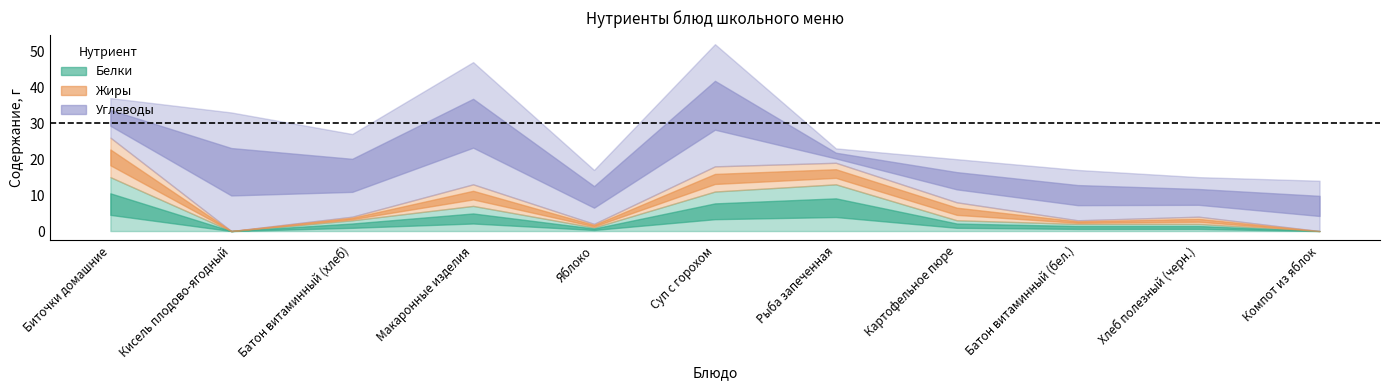

Reading left to right, what are all the values shown in this chart?

Белки: Биточки домашние=15	Кисель плодово-ягодный=0	Батон витаминный (хлеб)=3	Макаронные изделия=7	Яблоко=1	Суп с горохом=11	Рыба запеченная=13	Картофельное пюре=3	Батон витаминный (бел.)=2	Хлеб полезный (черн.)=2	Компот из яблок=0
Жиры: Биточки домашние=11	Кисель плодово-ягодный=0	Батон витаминный (хлеб)=1	Макаронные изделия=6	Яблоко=1	Суп с горохом=7	Рыба запеченная=6	Картофельное пюре=5	Батон витаминный (бел.)=1	Хлеб полезный (черн.)=2	Компот из яблок=0
Углеводы: Биточки домашние=11	Кисель плодово-ягодный=33	Батон витаминный (хлеб)=23	Макаронные изделия=34	Яблоко=15	Суп с горохом=34	Рыба запеченная=4	Картофельное пюре=12	Батон витаминный (бел.)=14	Хлеб полезный (черн.)=11	Компот из яблок=14